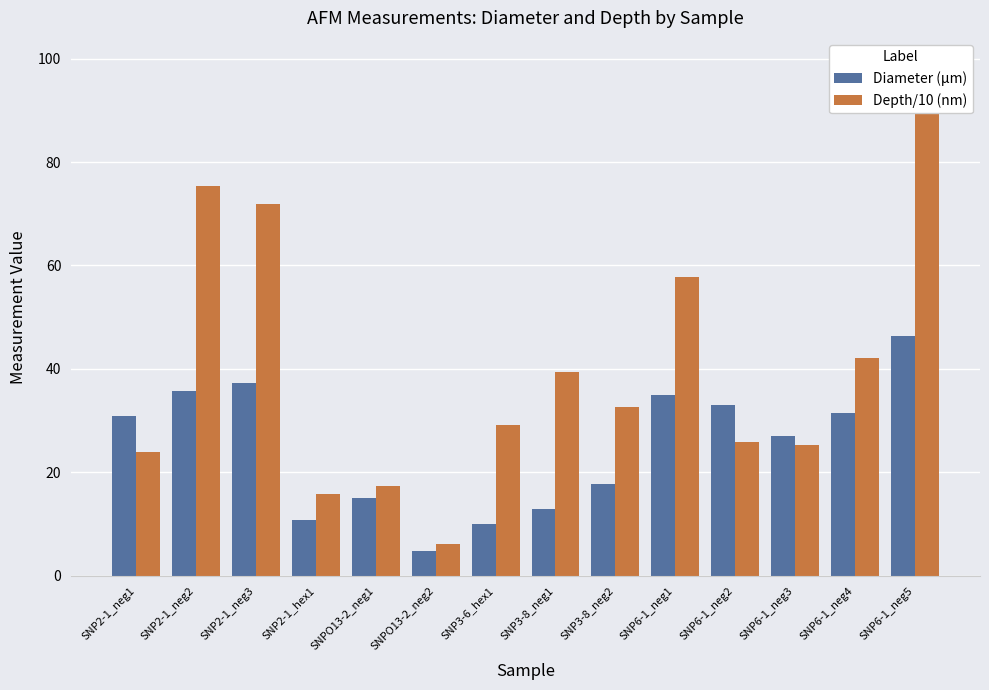

Which category has the highest value in the Diameter (µm) series?

SNP6-1_neg5